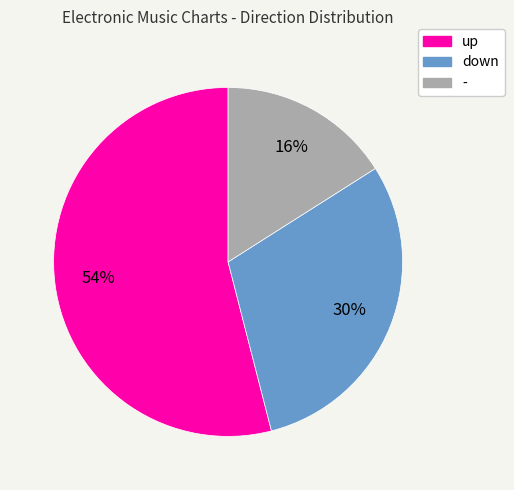

To the nearest percent, what is the difference between the largest and smallest slice percentages?

38%